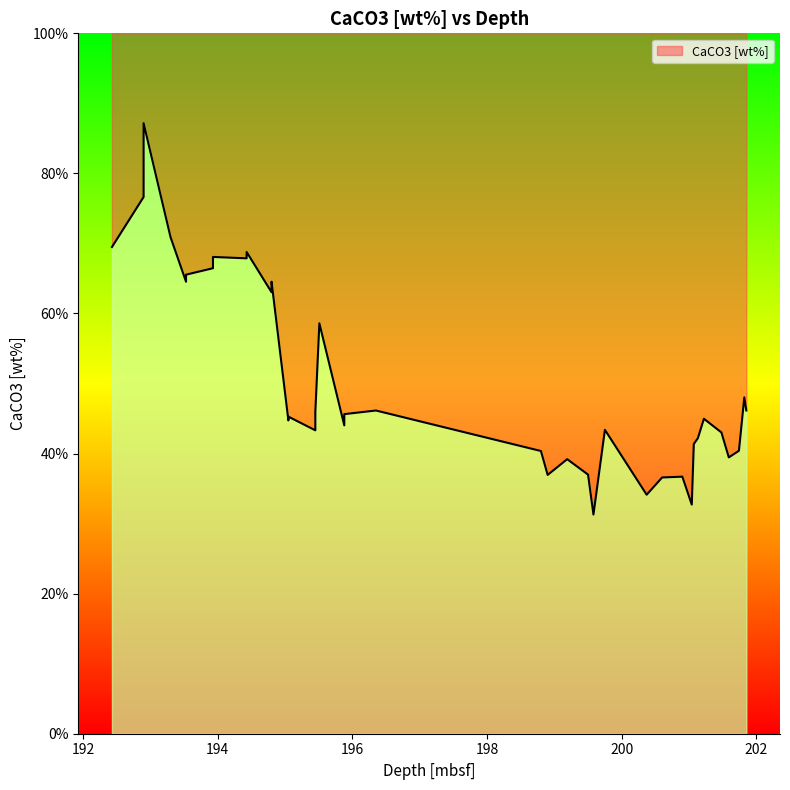

How many interior local peaks (higher than both neighbors) does the data have?

12